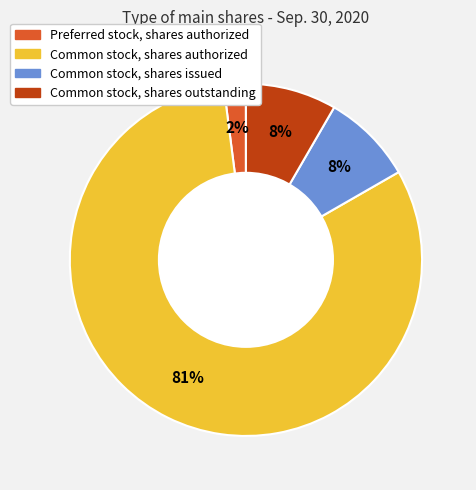

Is there a majority slice in this chart?

Yes